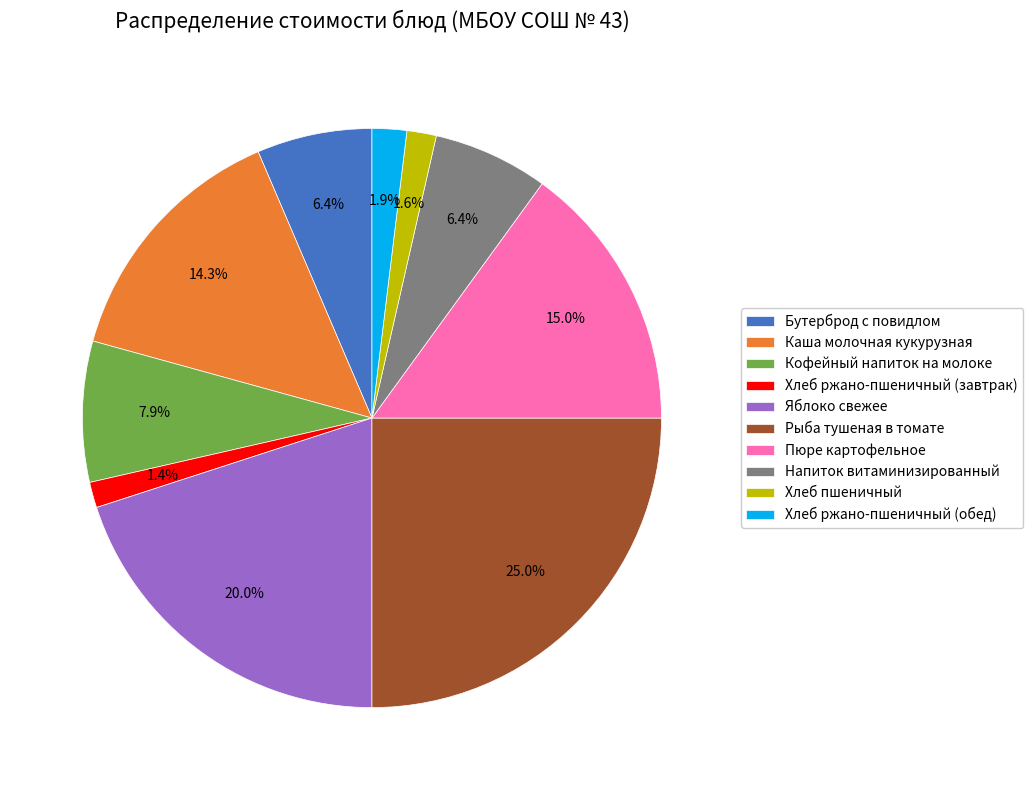

What is the ratio of the value at Яблоко свежее to the value at Бутерброд с повидлом?

3.1